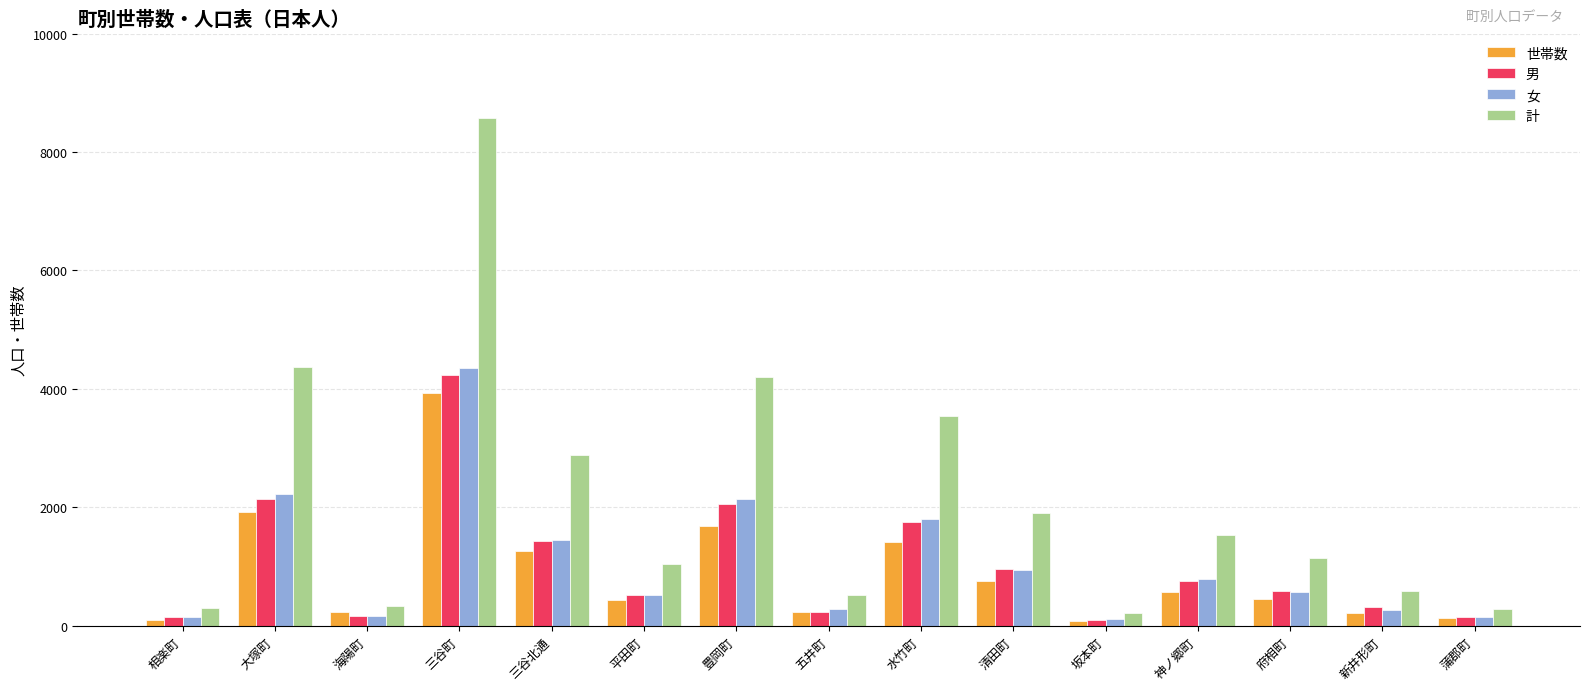

What is the sum of all 女 values?

15909